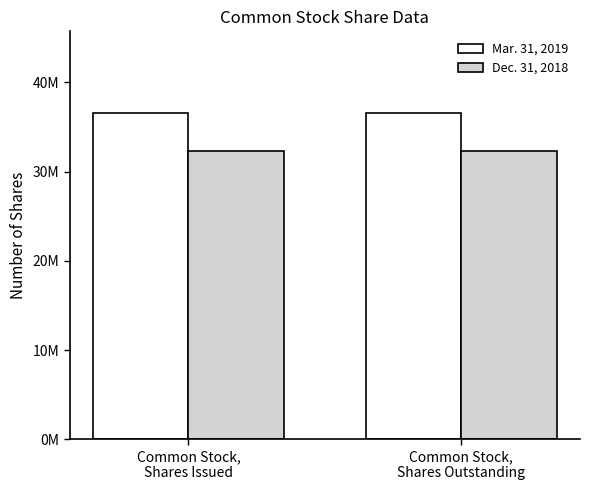

True or false: Dec. 31, 2018 has a value of 42533308 at Common Stock,
Shares Outstanding.

False